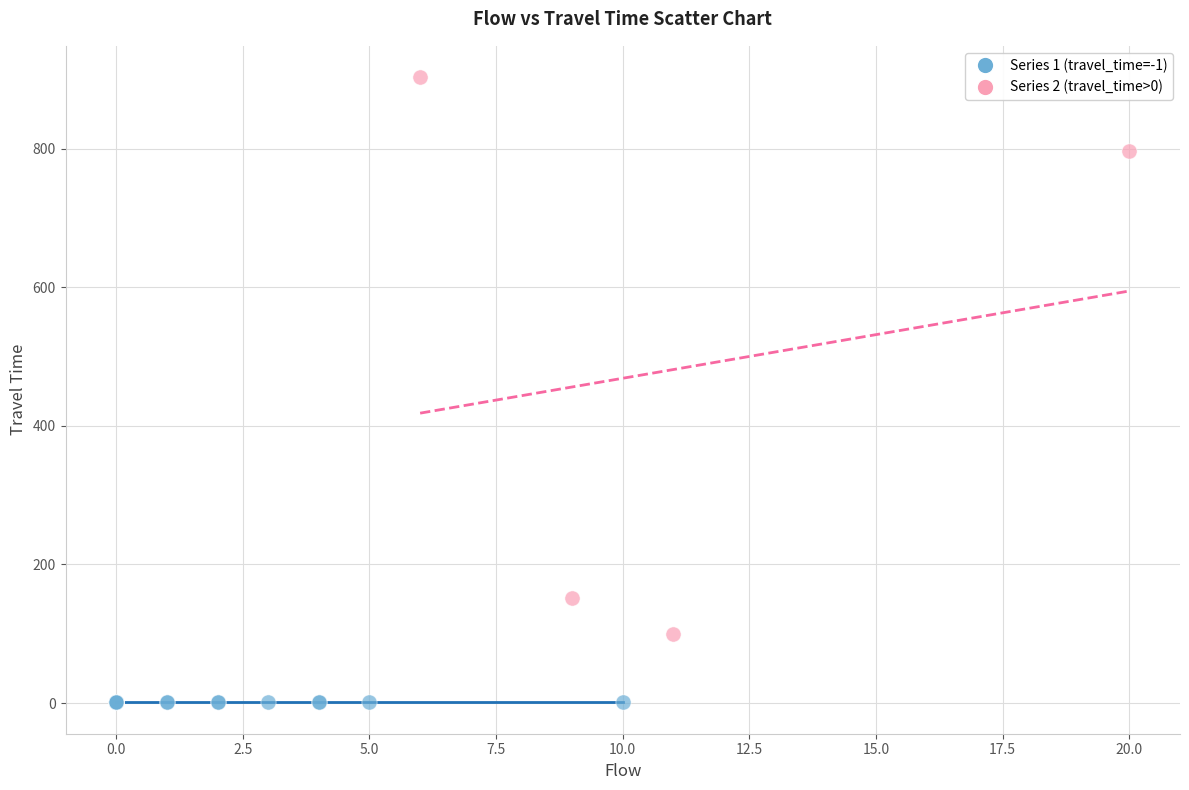

Which series contains the highest Y value?

Series 2 (travel_time>0)